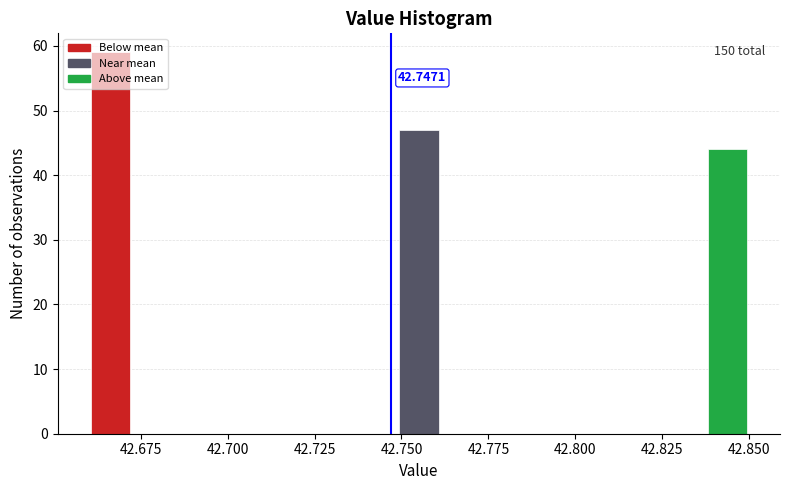

Around what value on the x-axis is the tallest bar? Give the approximate position of its centre, as read against the axis.

42.665